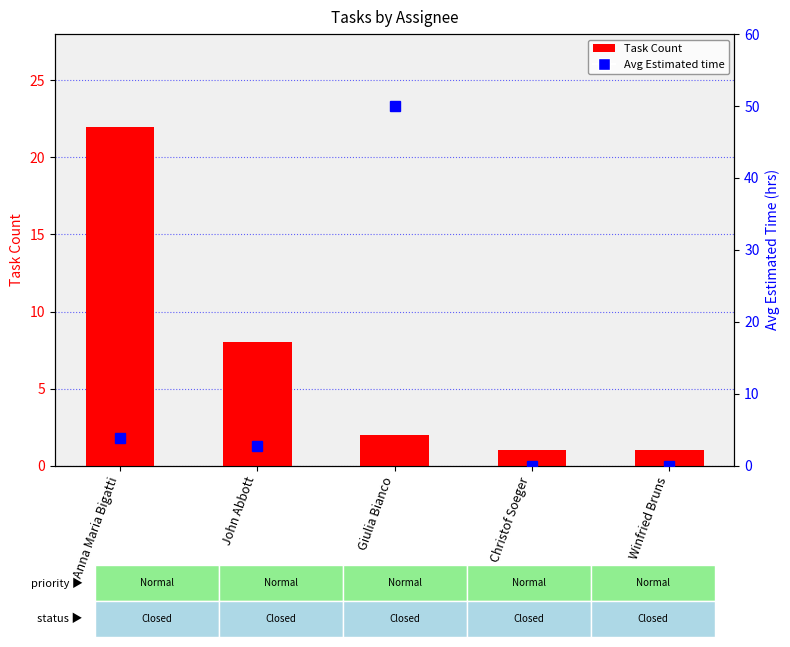

What is the label of the 5th bar from the right?

Anna Maria Bigatti